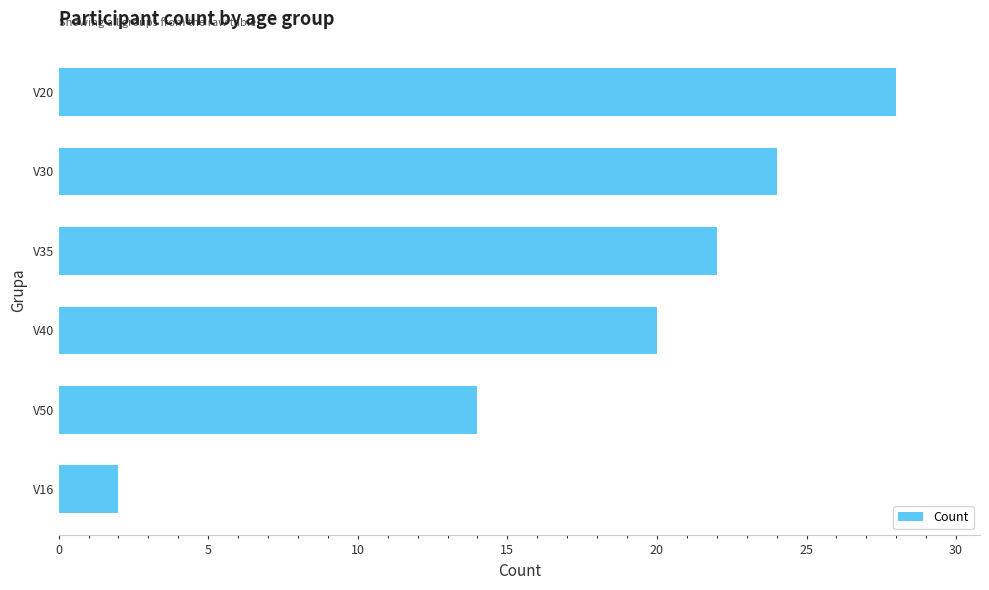

The value at V16 is 2. True or false?

True